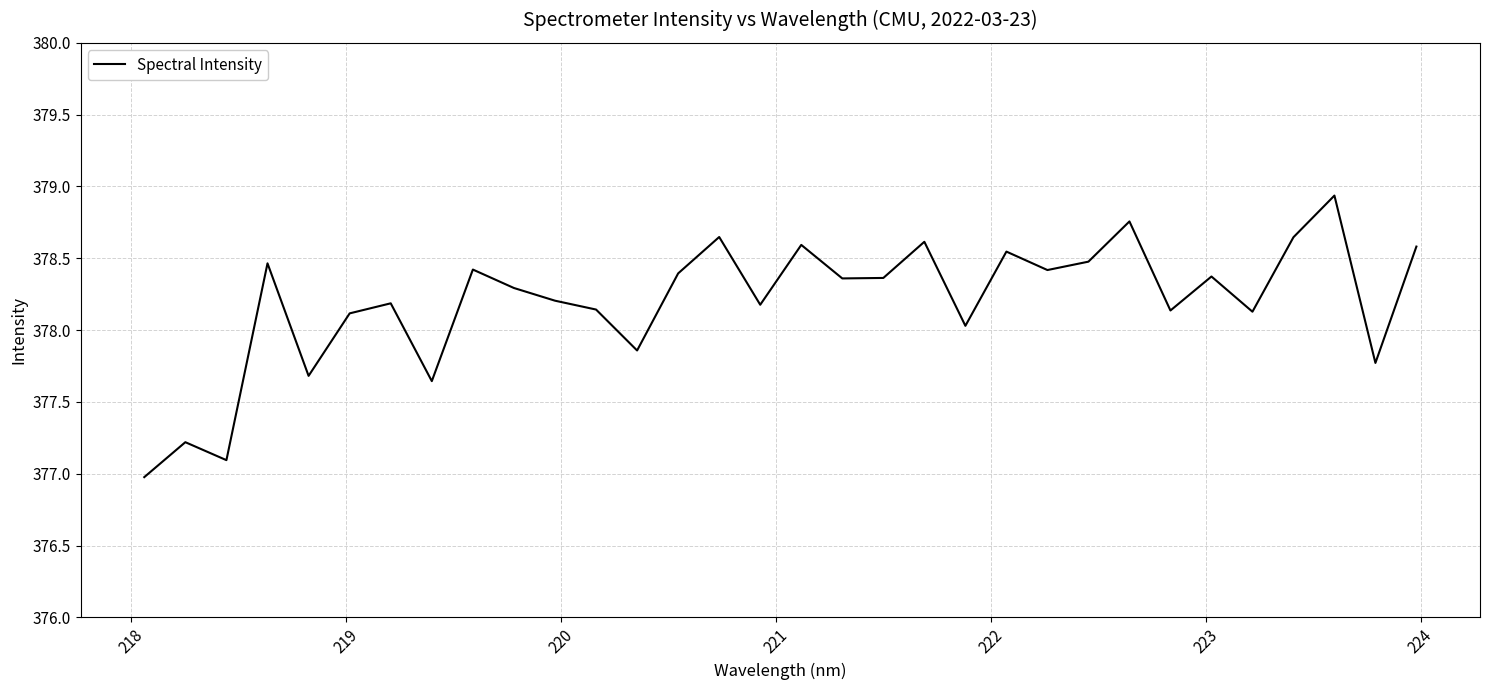

What is the difference between the maximum and minimum values?

2.0